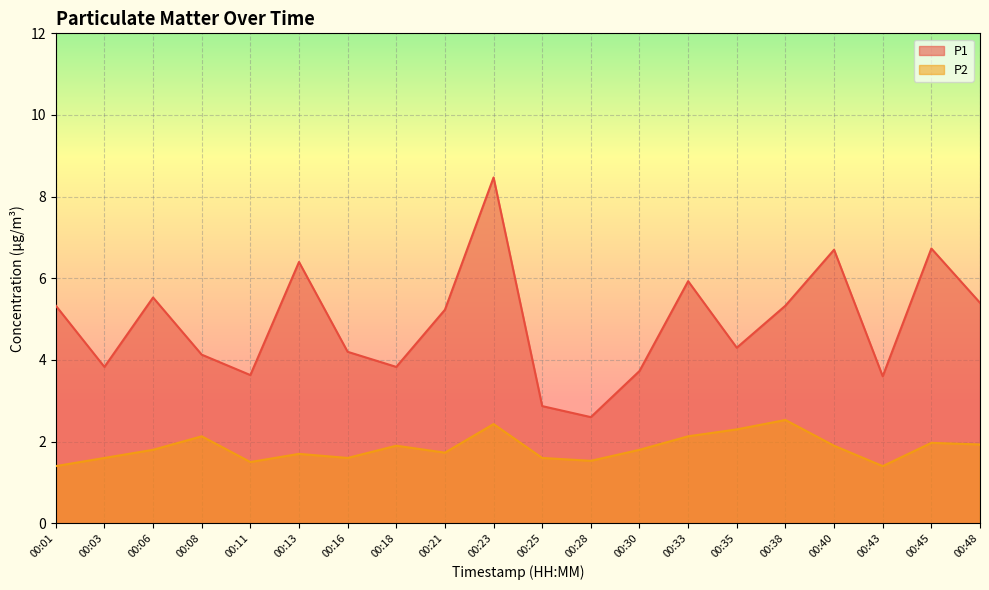

At 00:48, list the series in order from smallest to largest.

P2, P1